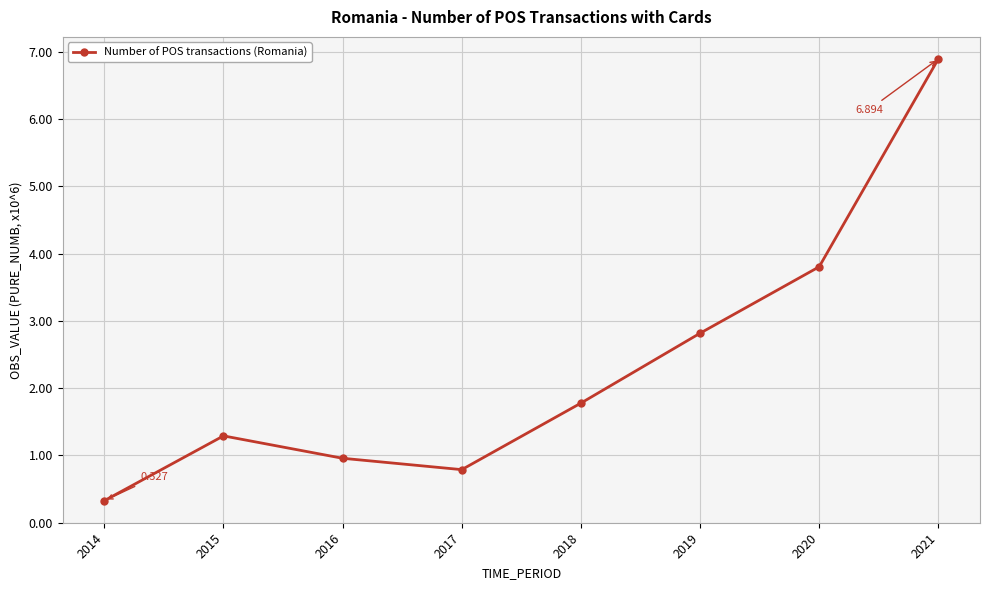

Where does the data first go above 1?

2015